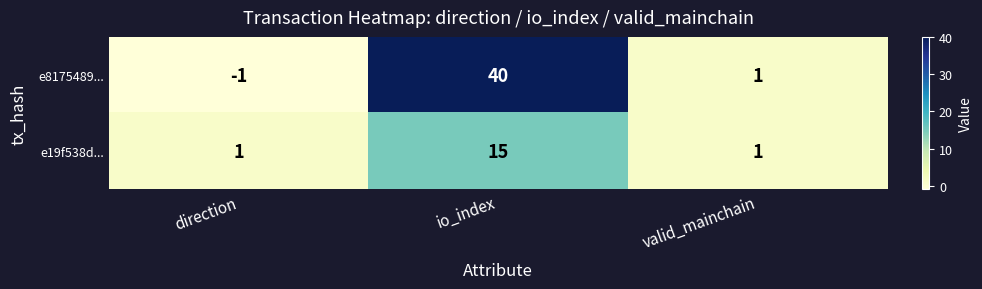

At which category is the sum across all series the highest?

io_index